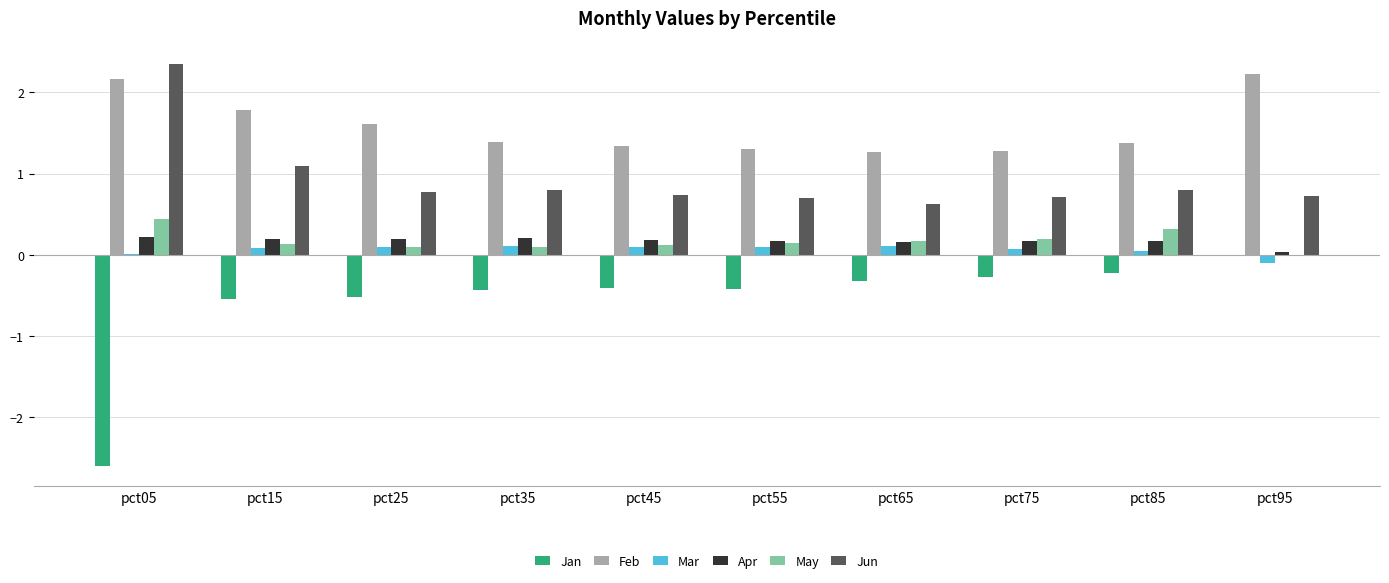

What is the sum of the May values at pct85 and pct55?

0.5